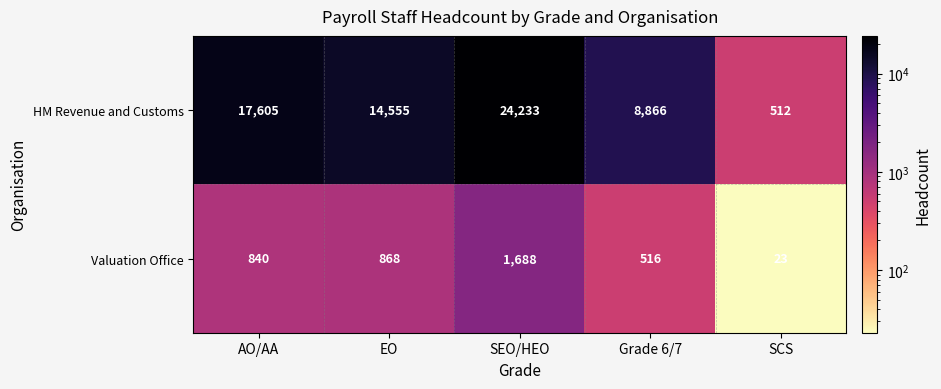

Reading left to right, list all the values displayed in this chart.

HM Revenue and Customs: AO/AA=17605	EO=14555	SEO/HEO=24233	Grade 6/7=8866	SCS=512
Valuation Office: AO/AA=840	EO=868	SEO/HEO=1688	Grade 6/7=516	SCS=23